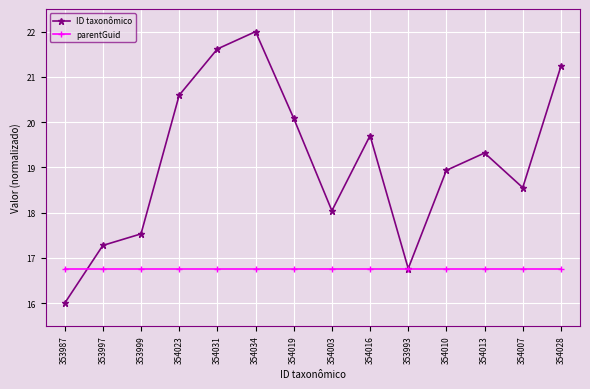

Where is the first local maximum for ID taxonômico?

354034